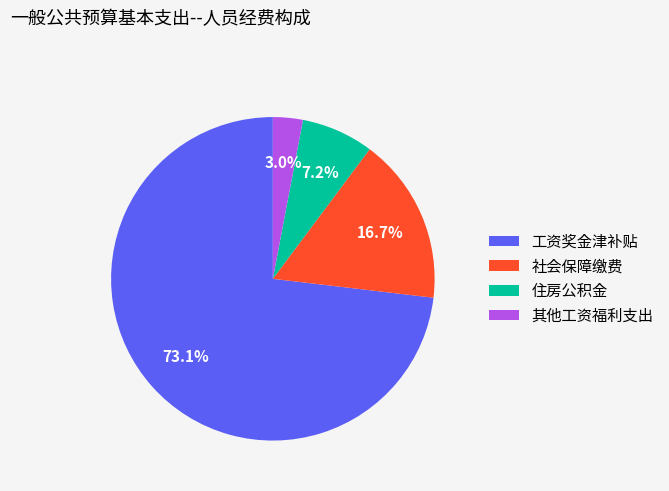

Is it true that 工资奖金津补贴 is 61% of the pie?

False